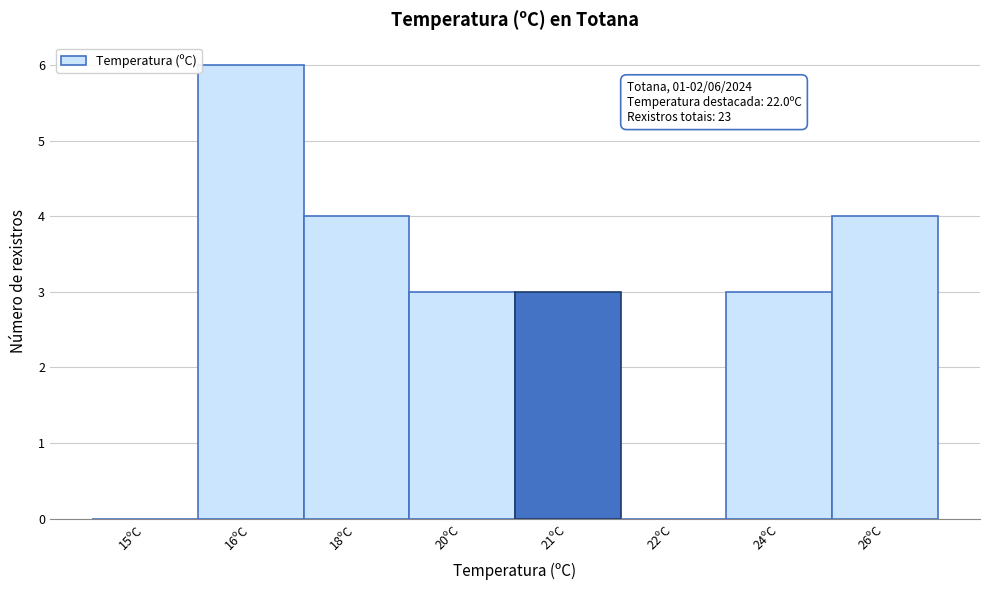

Reading right to left, extract all data points from this chart.

26ºC=4	24ºC=3	22ºC=0	21ºC=3	20ºC=3	18ºC=4	16ºC=6	15ºC=0